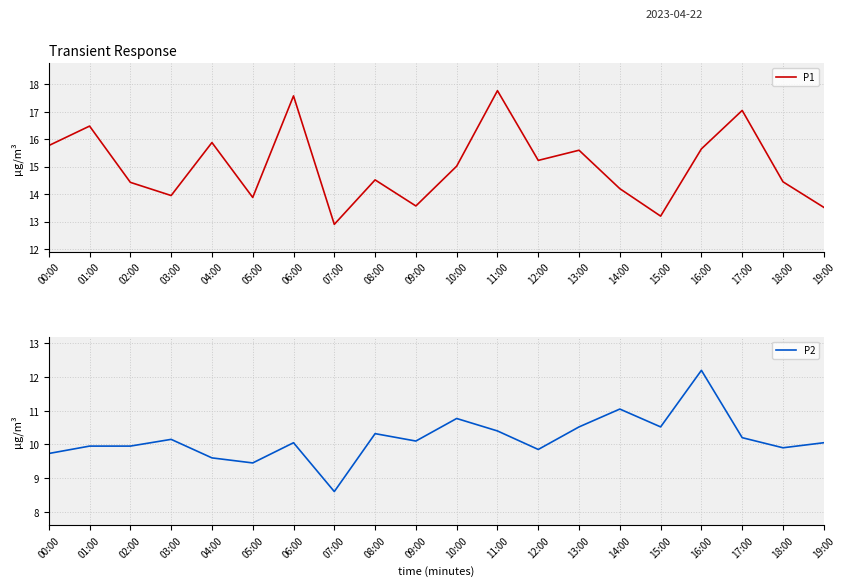

Where does the P2 series first go above 10?

03:00